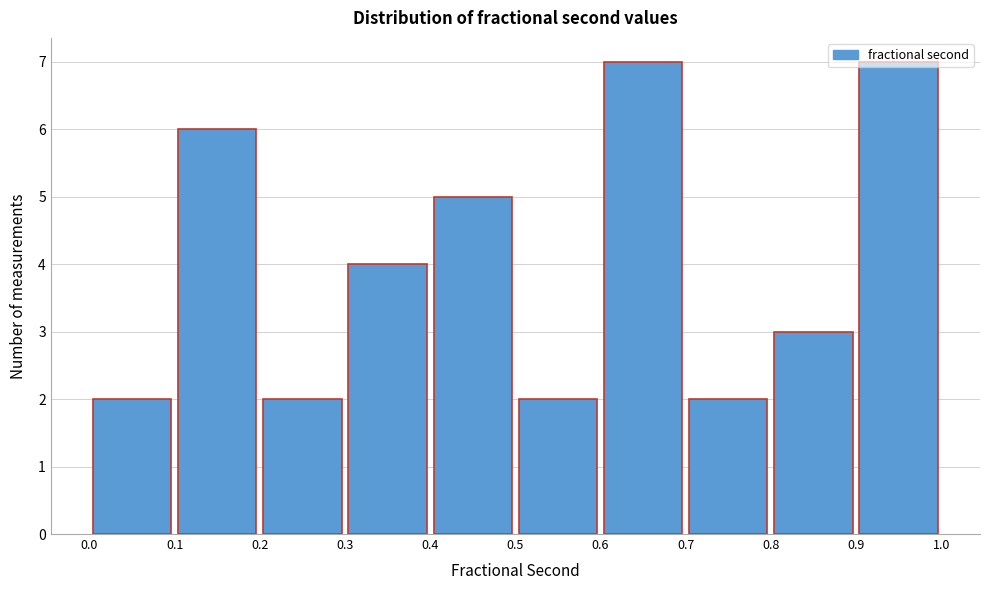

How tall is the bar that spans 0.7 to 0.8 on the x-axis? The values are not printed on the chart, so give them approximately, as read against the axis.

2